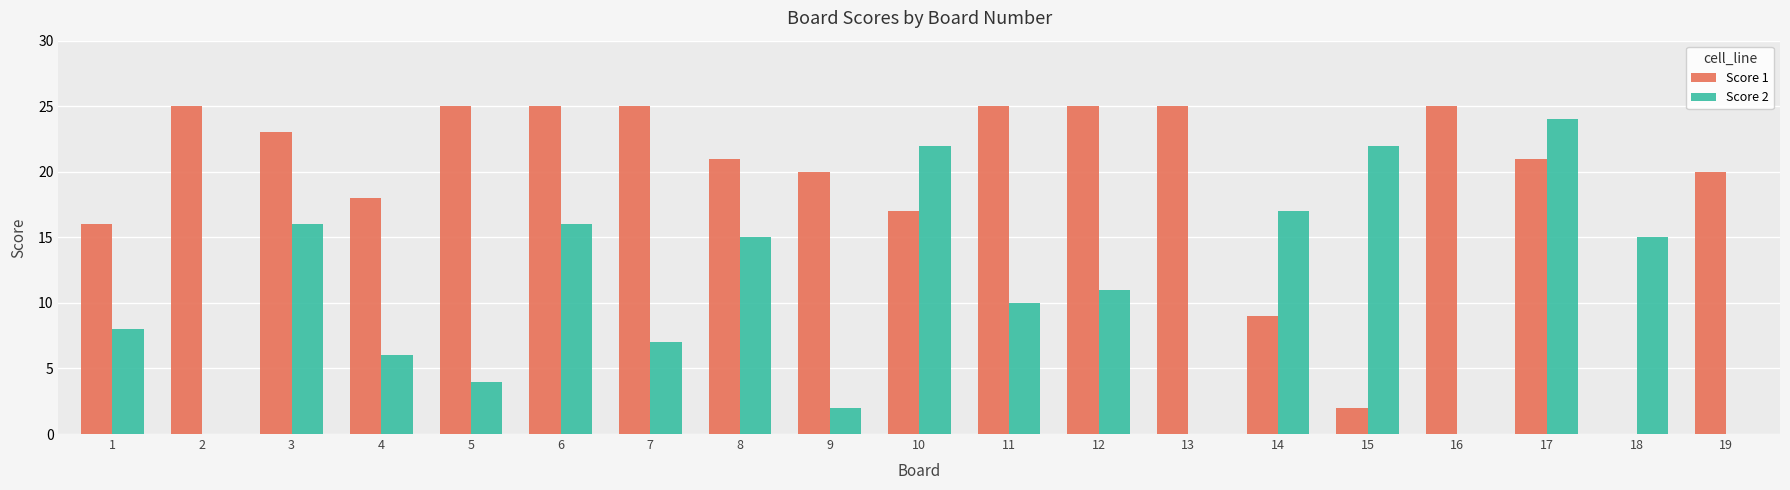

Reading right to left, extract all data points from this chart.

Score 1: 20	0	21	25	2	9	25	25	25	17	20	21	25	25	25	18	23	25	16
Score 2: 0	15	24	0	22	17	0	11	10	22	2	15	7	16	4	6	16	0	8